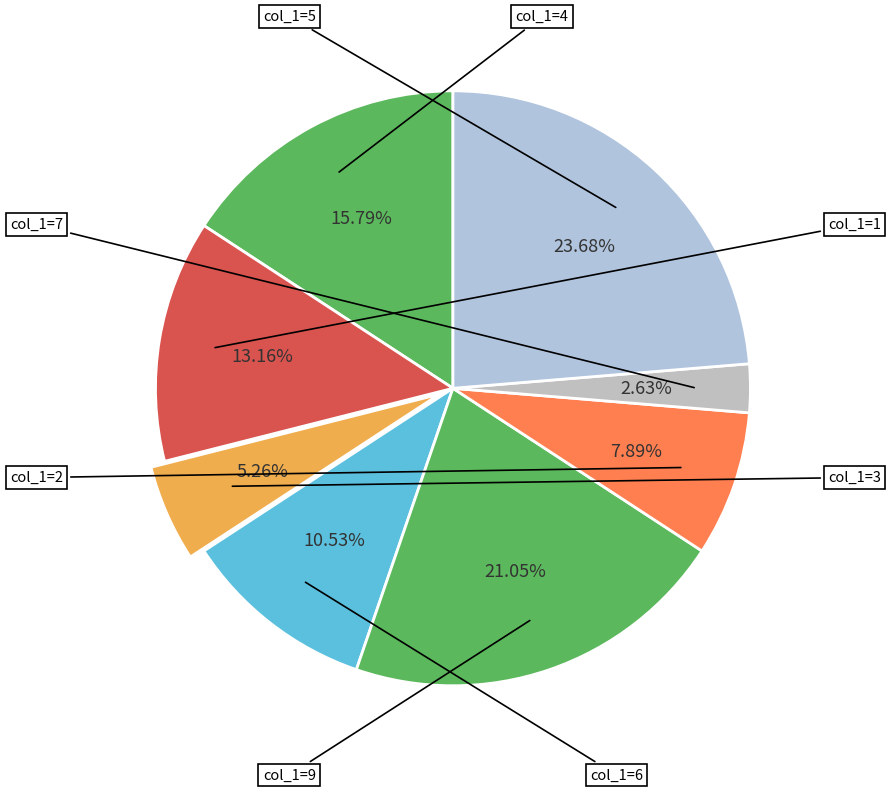

Count the number of slices in the pie.

8